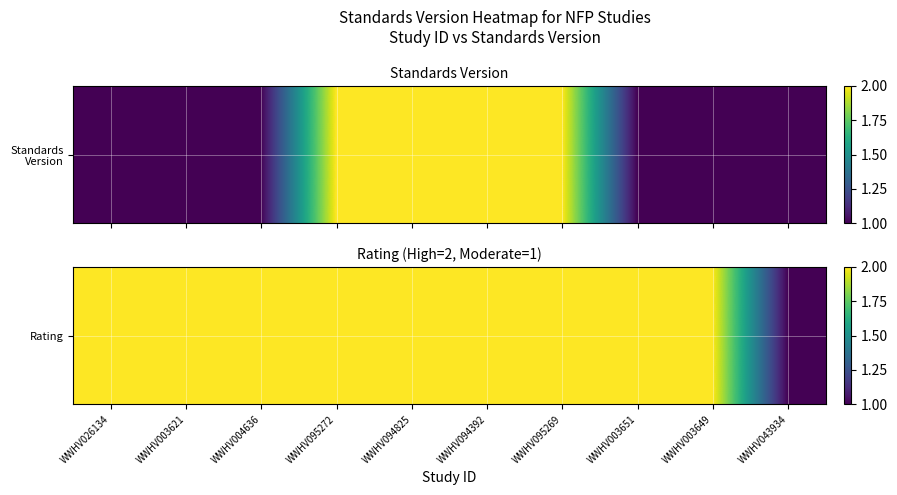

At which label is the value closest to 1?

WWHV043934